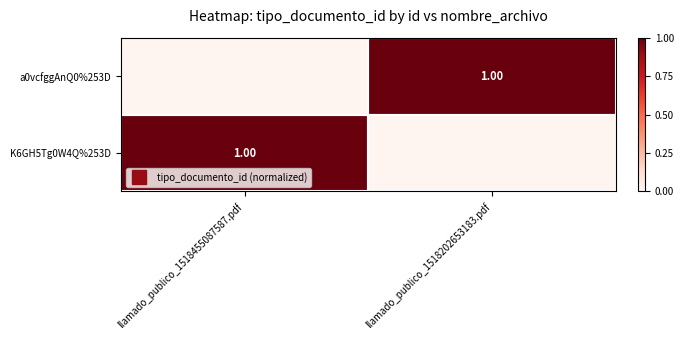

Which label corresponds to the smallest value in the chart?

llamado_publico_1518202653183.pdf